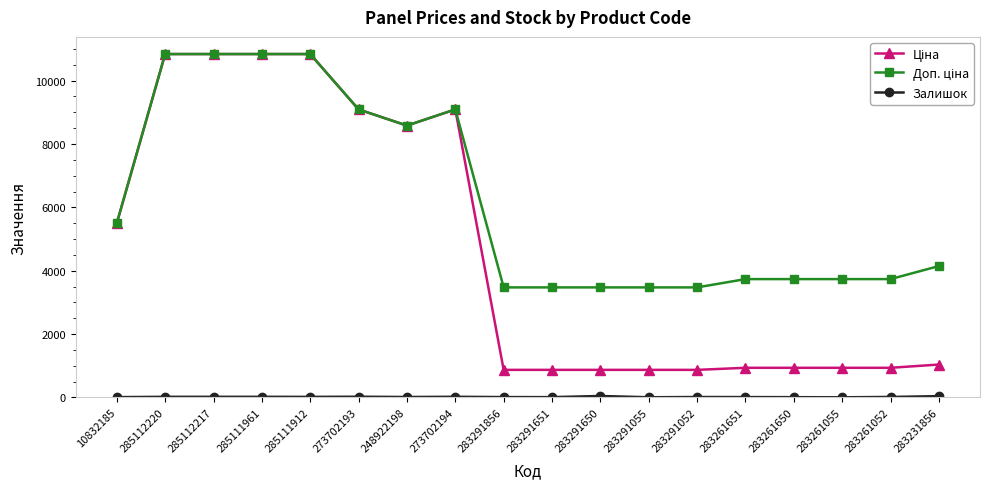

At how many categories does at least one series exceed 3157?

18